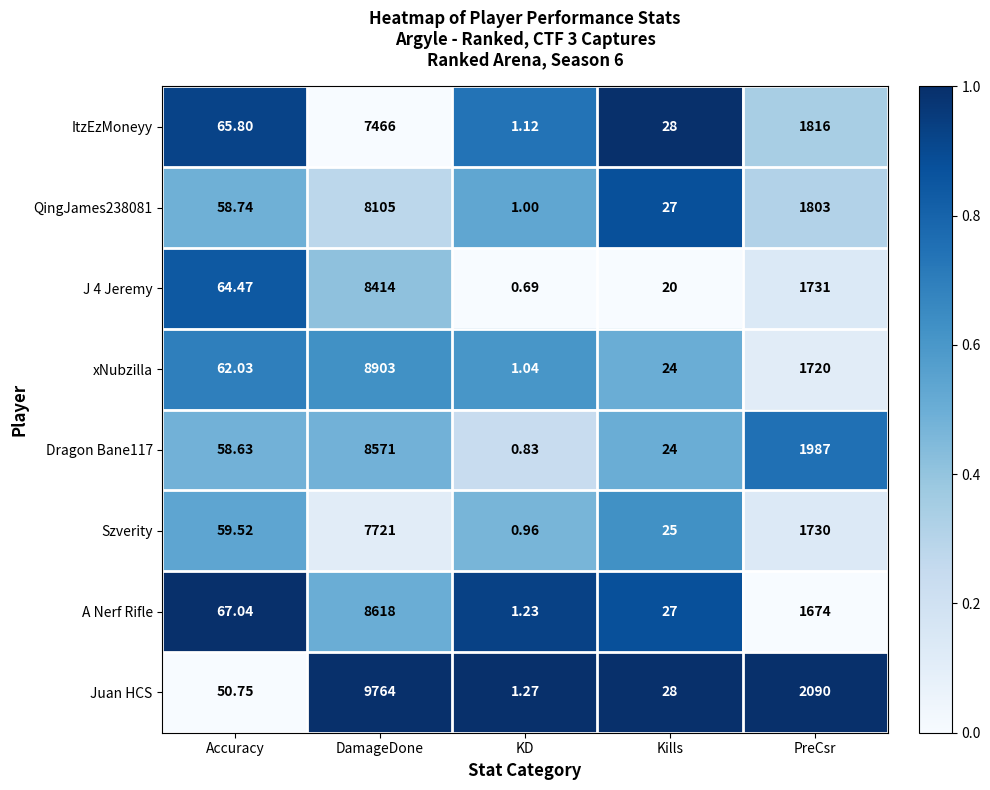

At which category does the chart reach its peak across all series?

DamageDone